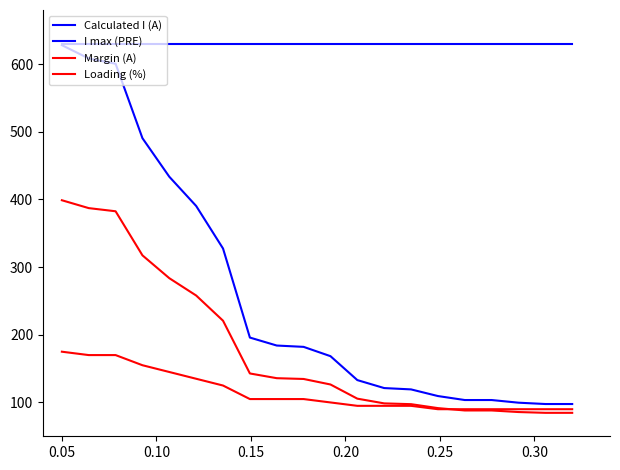

How many lines are shown in the chart?

4